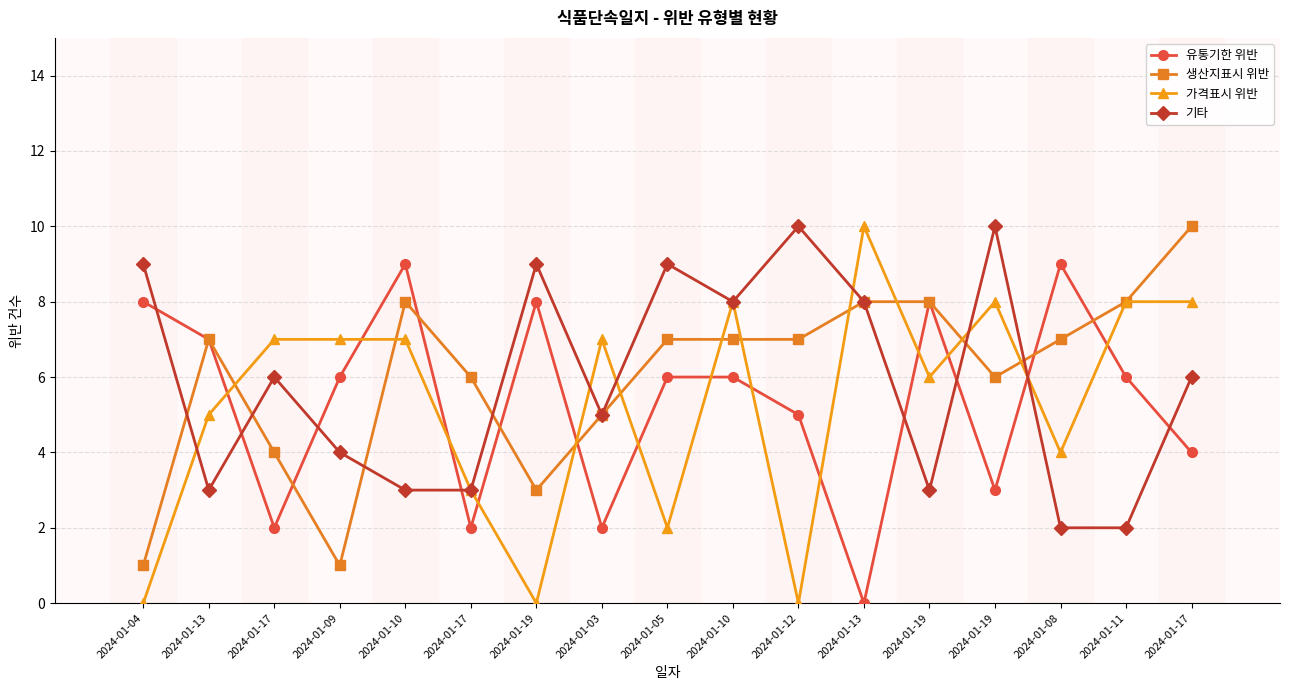

The 생산지표시 위반 series shows 8 at 2024-01-10. True or false?

True